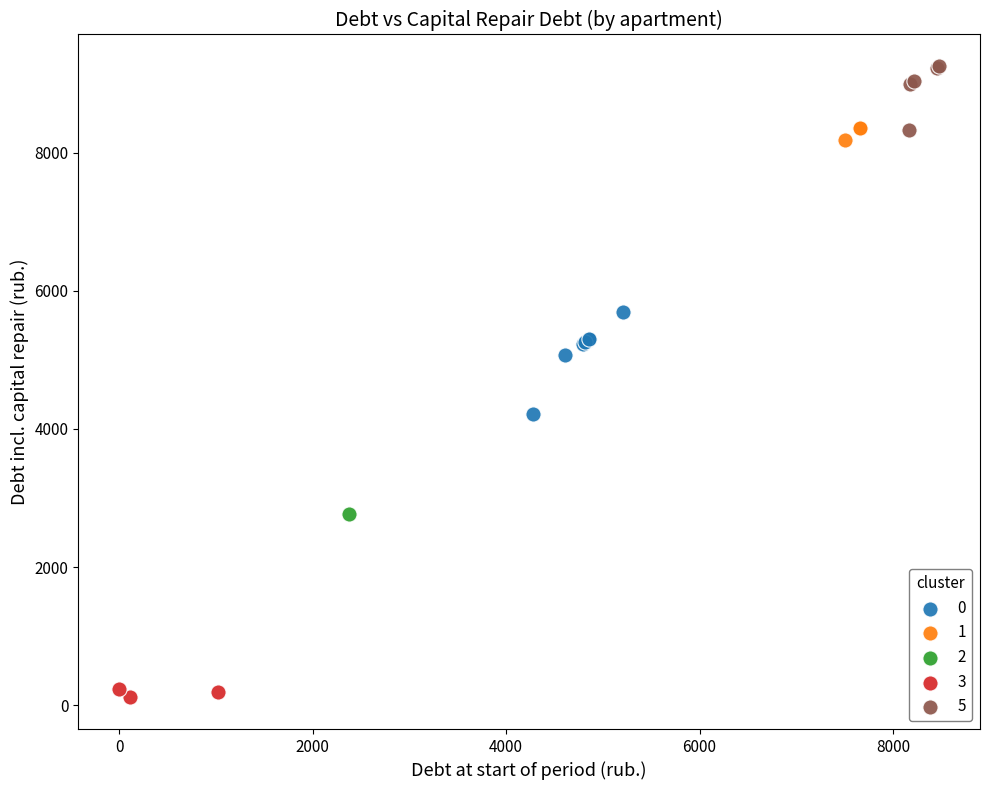

What are all the series names shown in the legend?

0, 1, 2, 3, 5